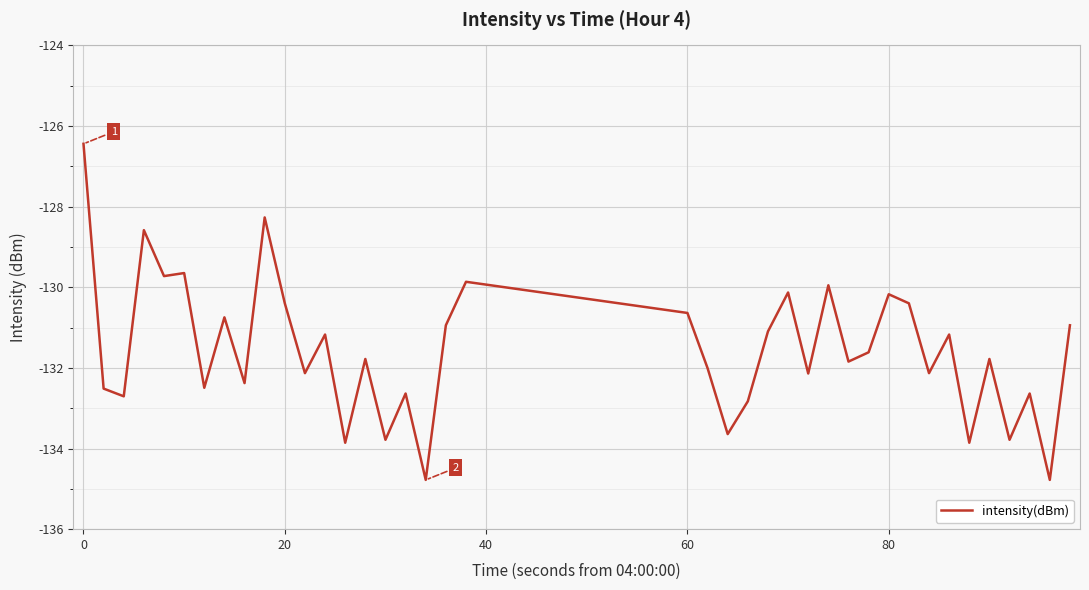

What is the difference between the maximum and minimum values?

8.3